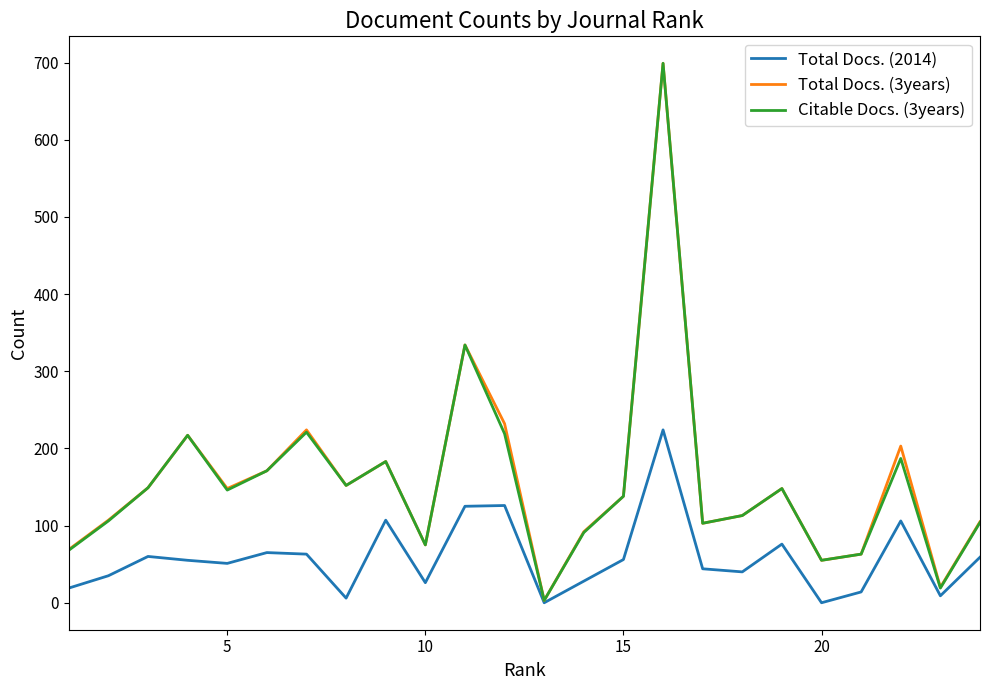

What is the difference between the maximum and minimum values in the Total Docs. (2014) series?

224